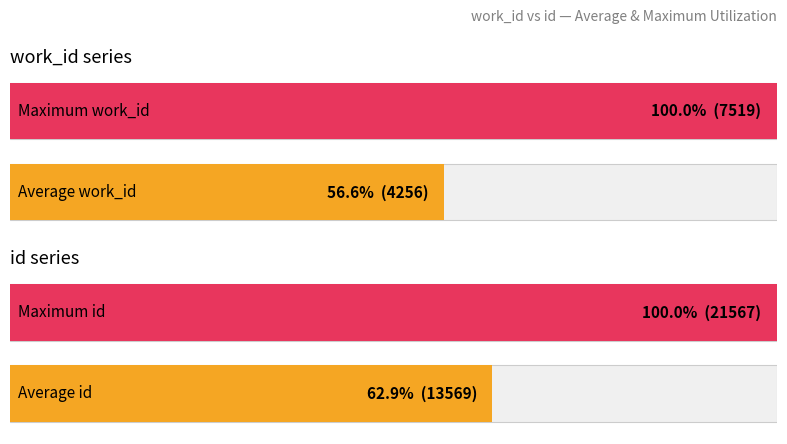

The value of work_id at 2013-07-09 is 12227. True or false?

False